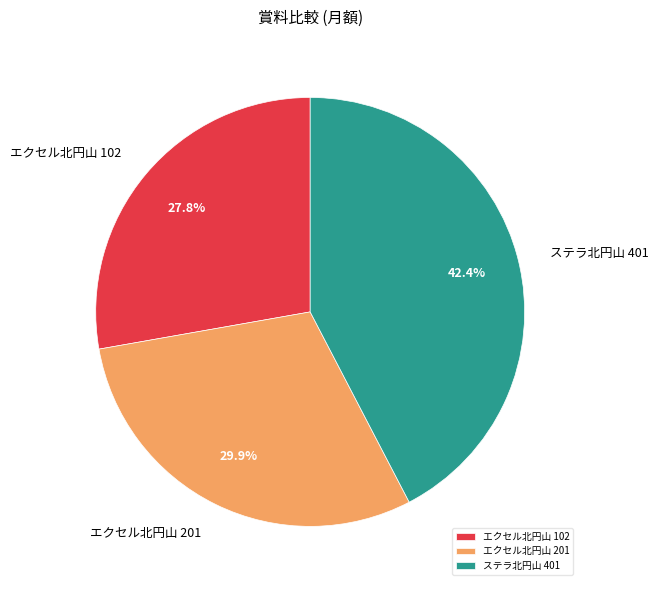

What percentage is NOT represented by ステラ北円山 401?

57.6%